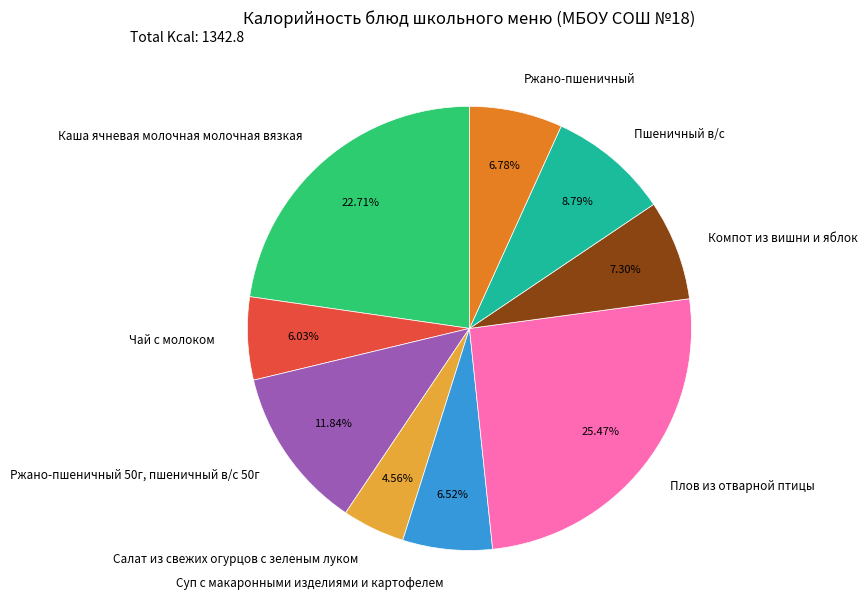

To the nearest percent, what is the difference between the Пшеничный в/с and Ржано-пшеничный 50г, пшеничный в/с 50г slice percentages?

3%